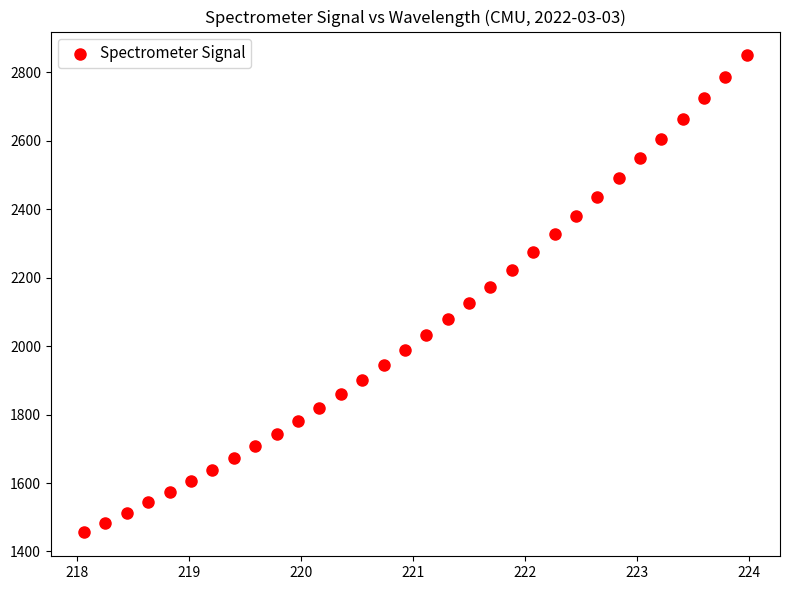

What is the range of X values (max minus min)?

5.9